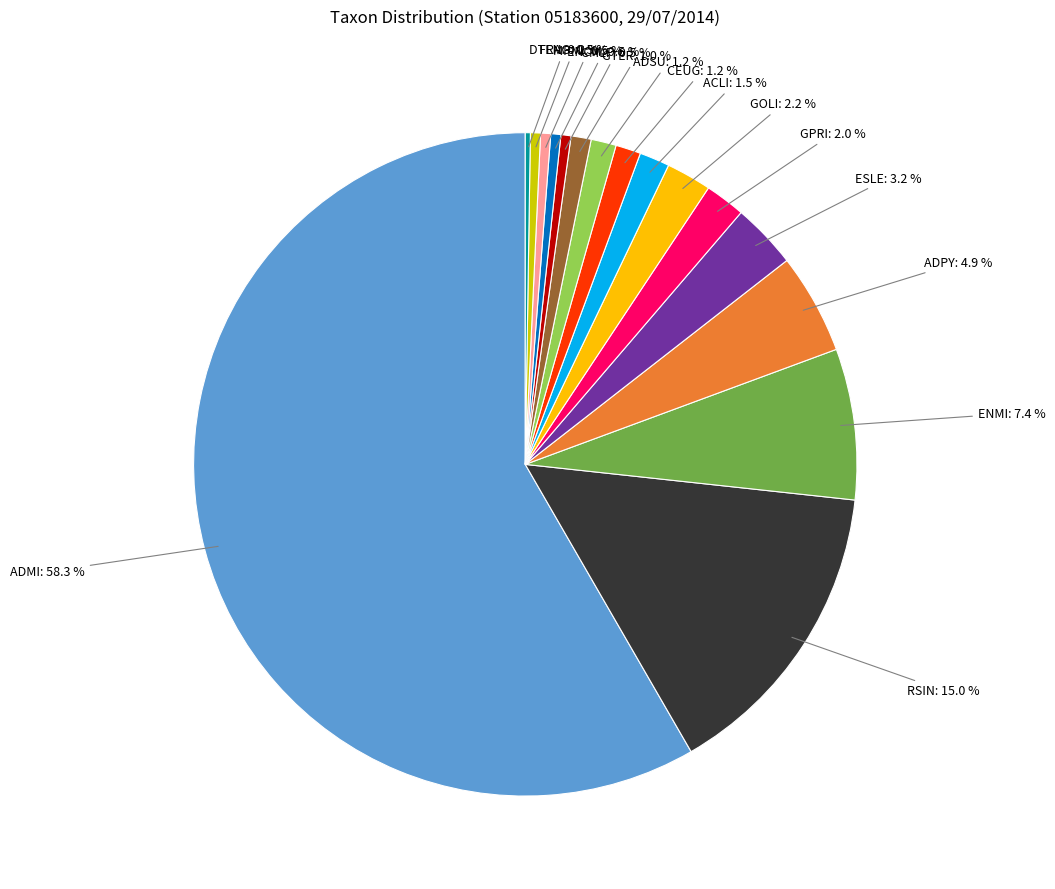

Approximately how many times larger is the value at GPRI compared to MPMI?

4.0